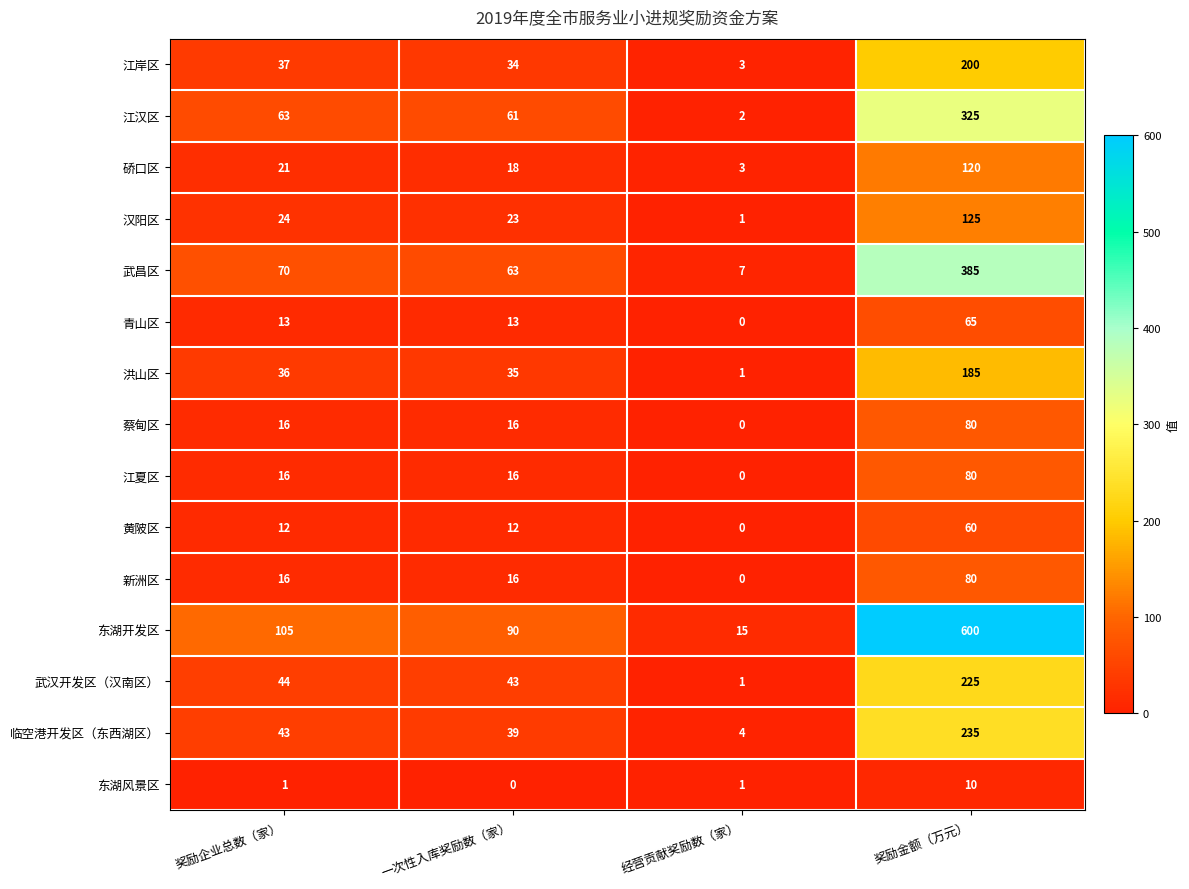

What is the difference between the highest and lowest values at 经营贡献奖励数（家）?

15